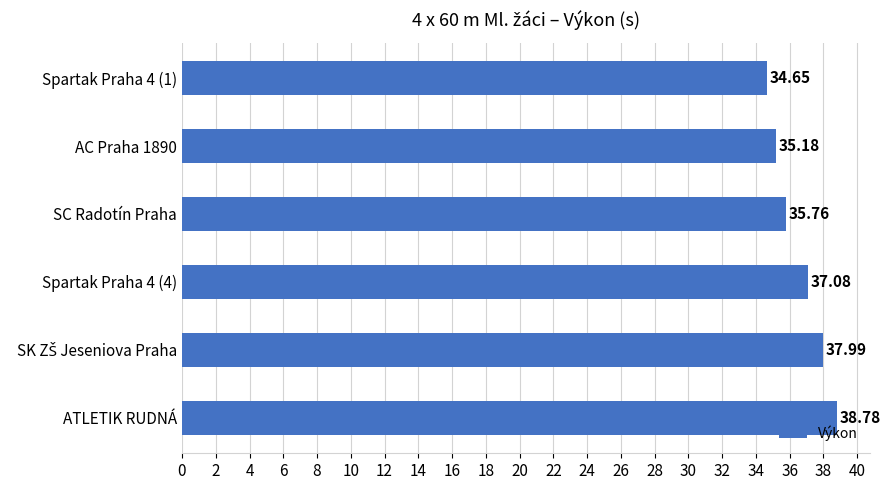

Between Spartak Praha 4 (4) and ATLETIK RUDNÁ, which is larger?

ATLETIK RUDNÁ